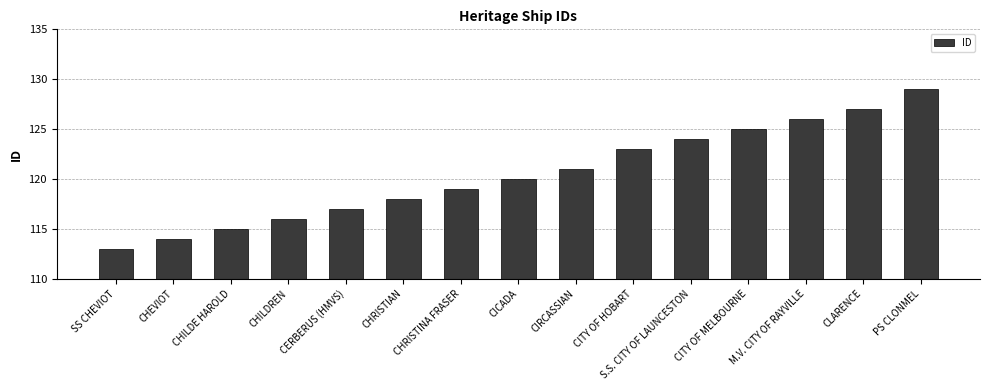

What is the sum of all values?

1807